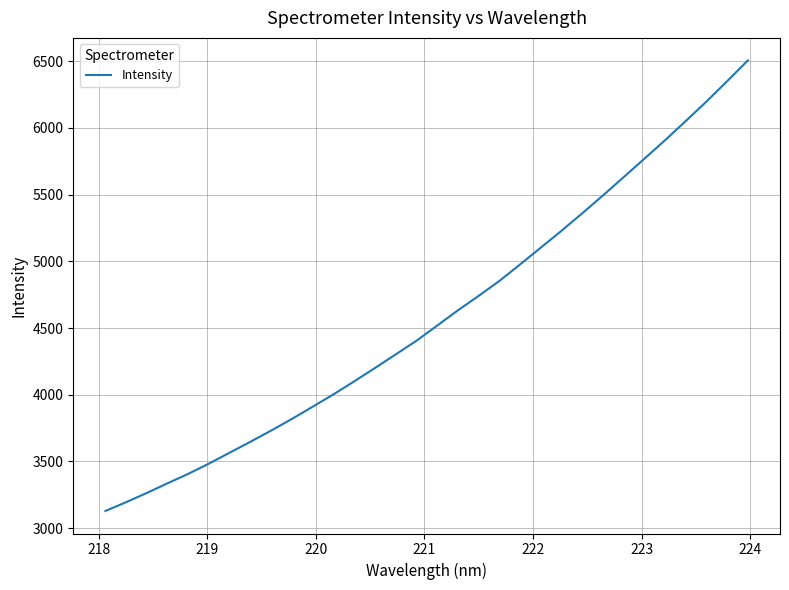

What is the average value?

4588.3